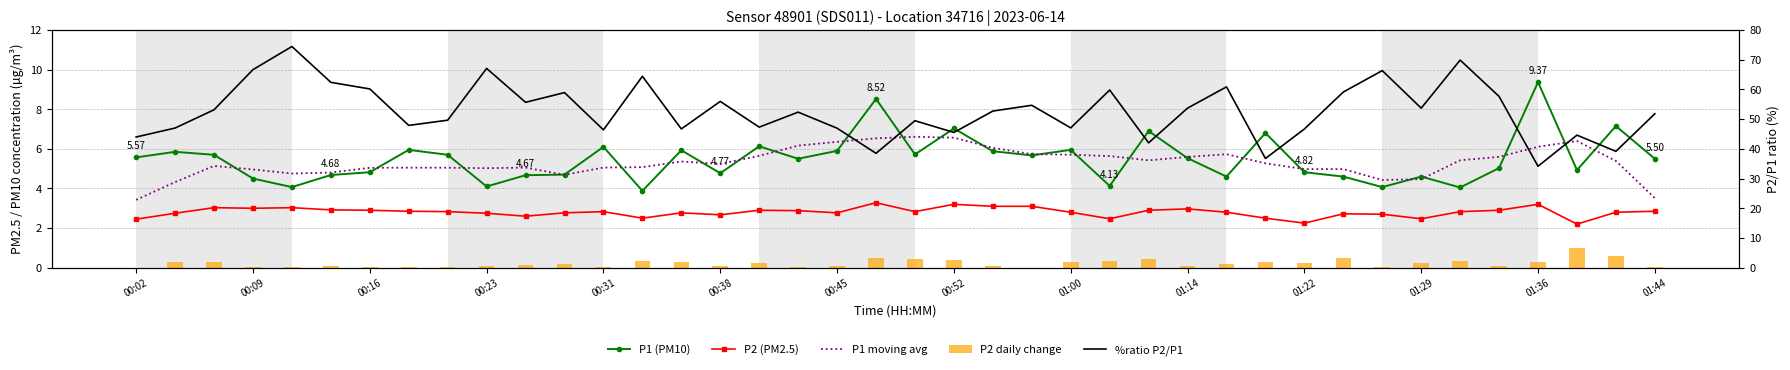

Which series has the largest total across all categories?

%ratio P2/P1